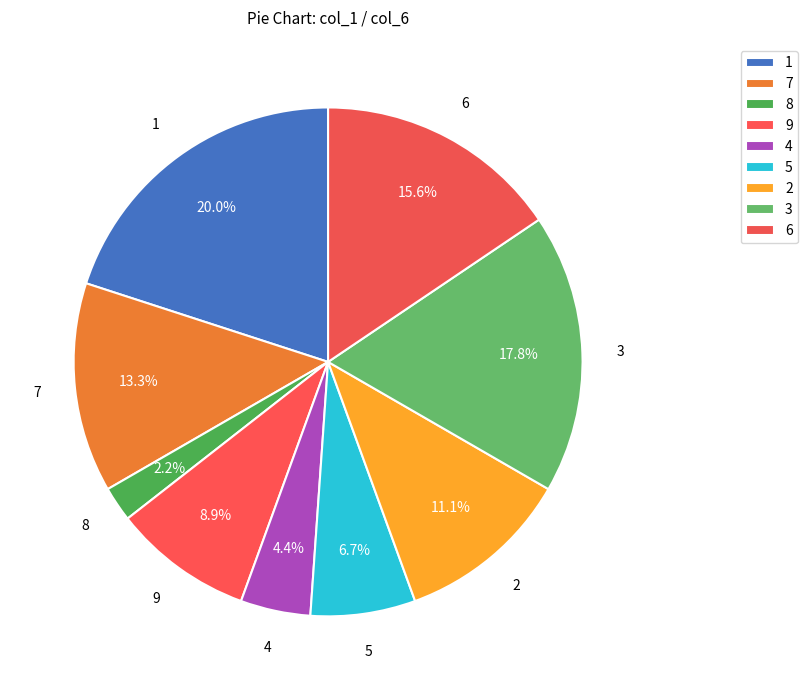

Which has a higher value, 7 or 2?

7